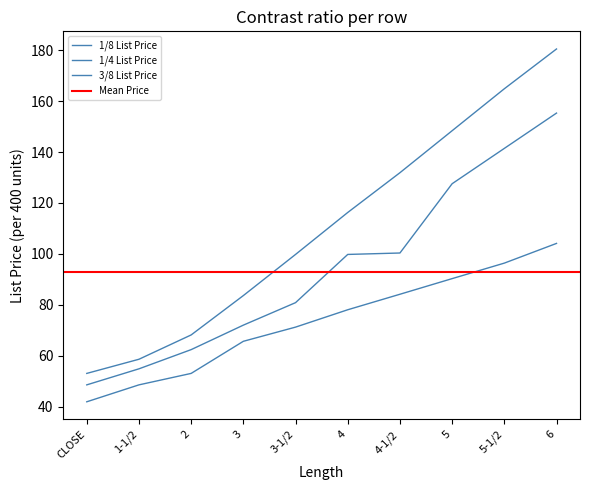

True or false: 1/4 List Price and 3/8 List Price intersect in this chart.

False